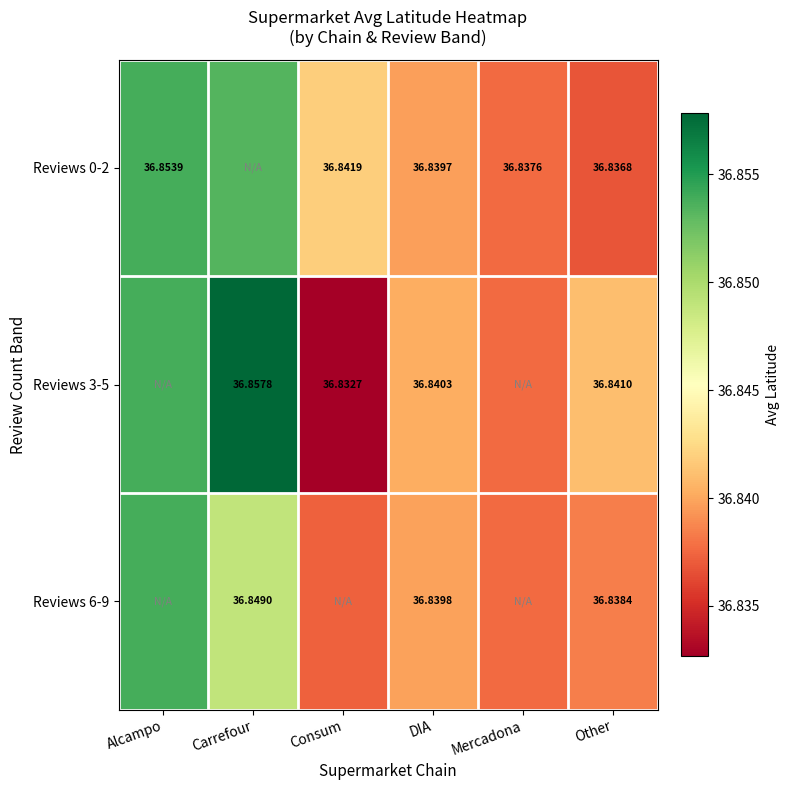

Is the value of Reviews 0-2 at DIA greater than the value of Reviews 3-5 at Other?

No